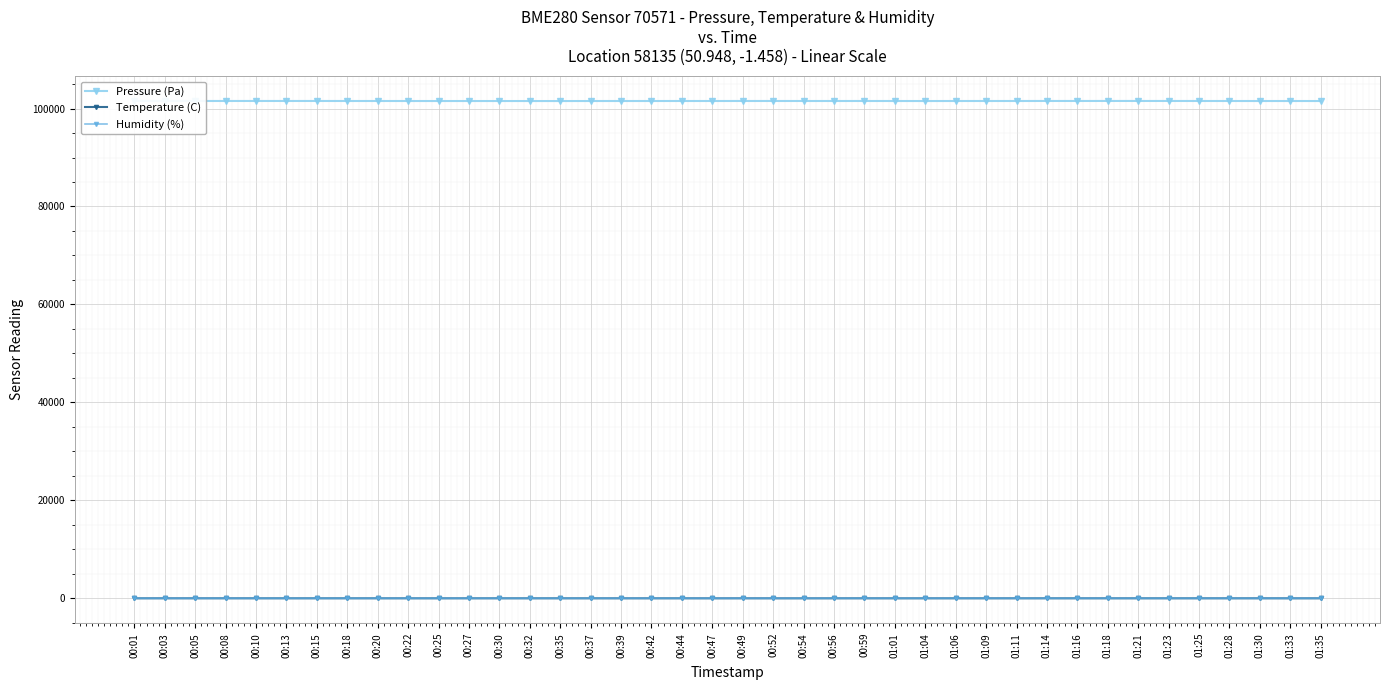

What is the label of the 6th point from the left?

00:13